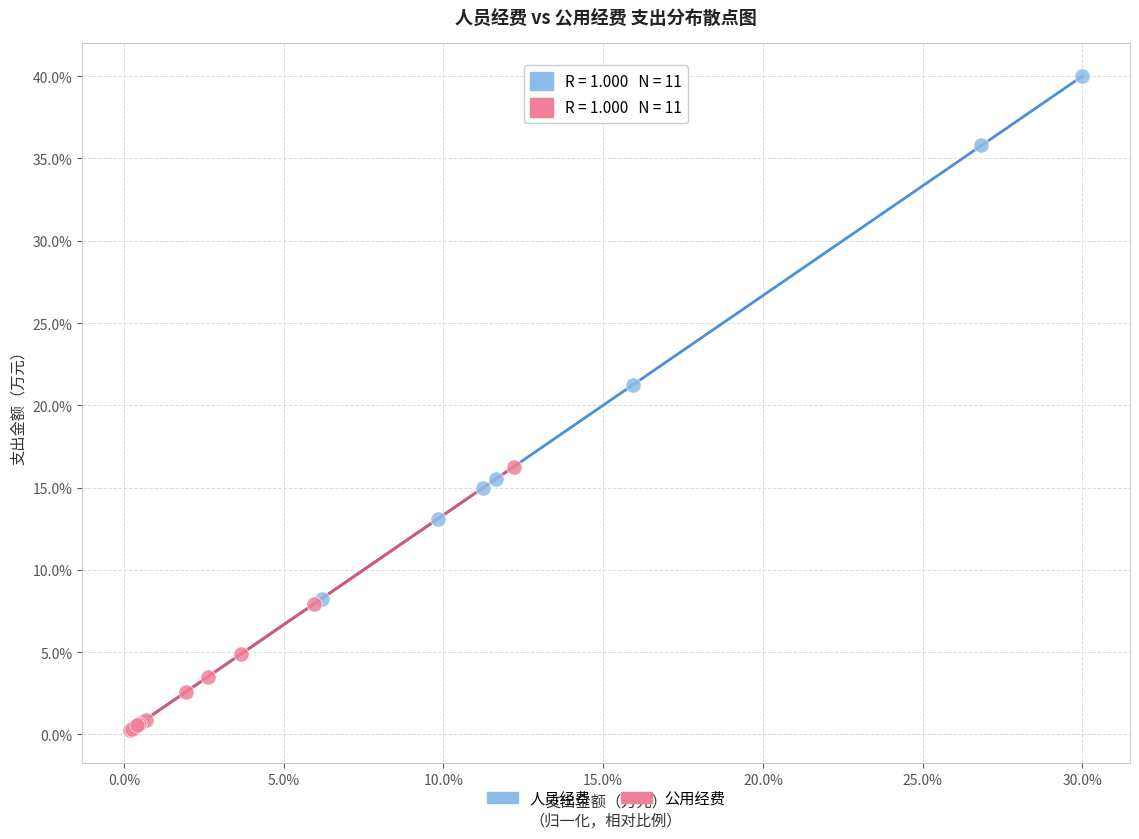

Which series has the widest spread of Y values?

人员经费